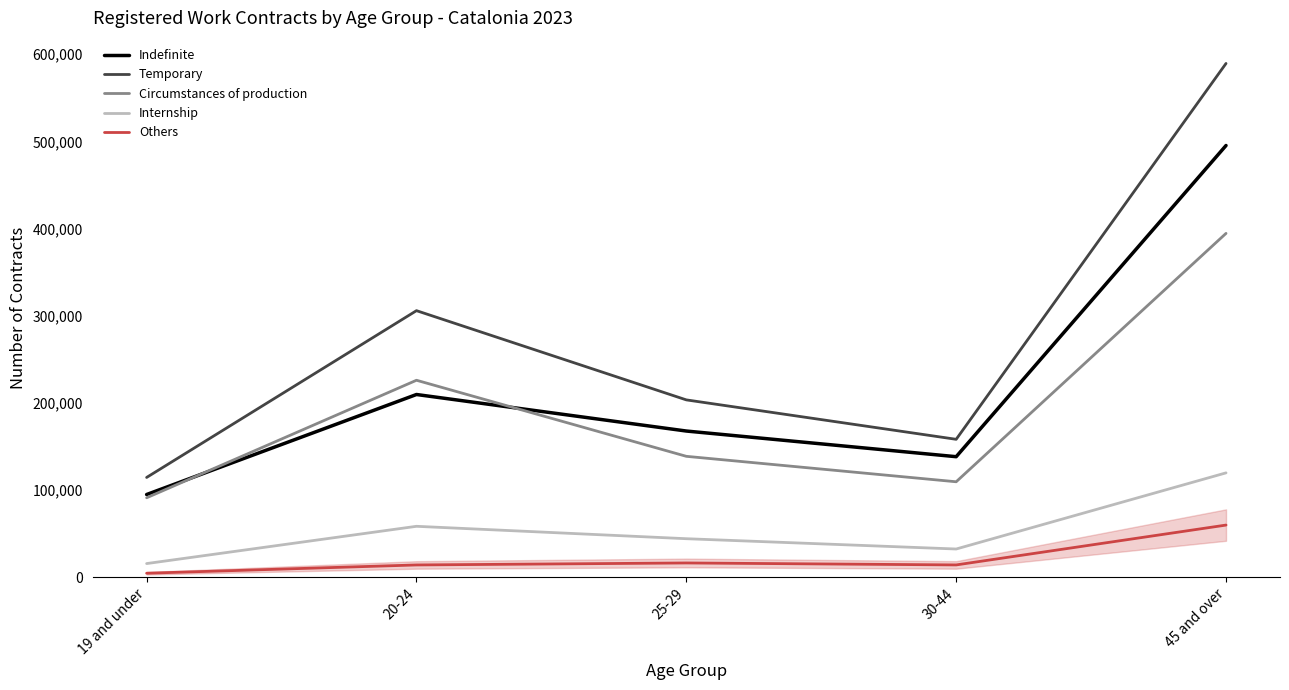

Which series changed the most between 20-24 and 25-29?

Temporary